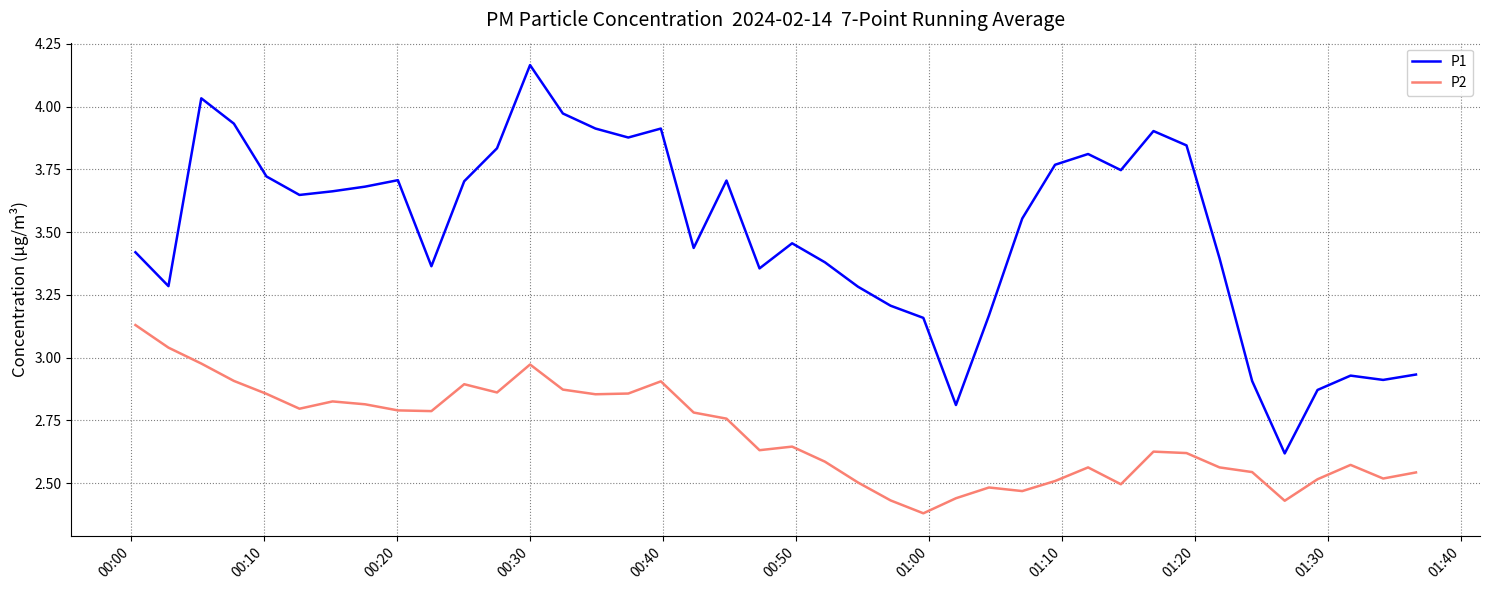

True or false: P1 and P2 cross at least once.

False